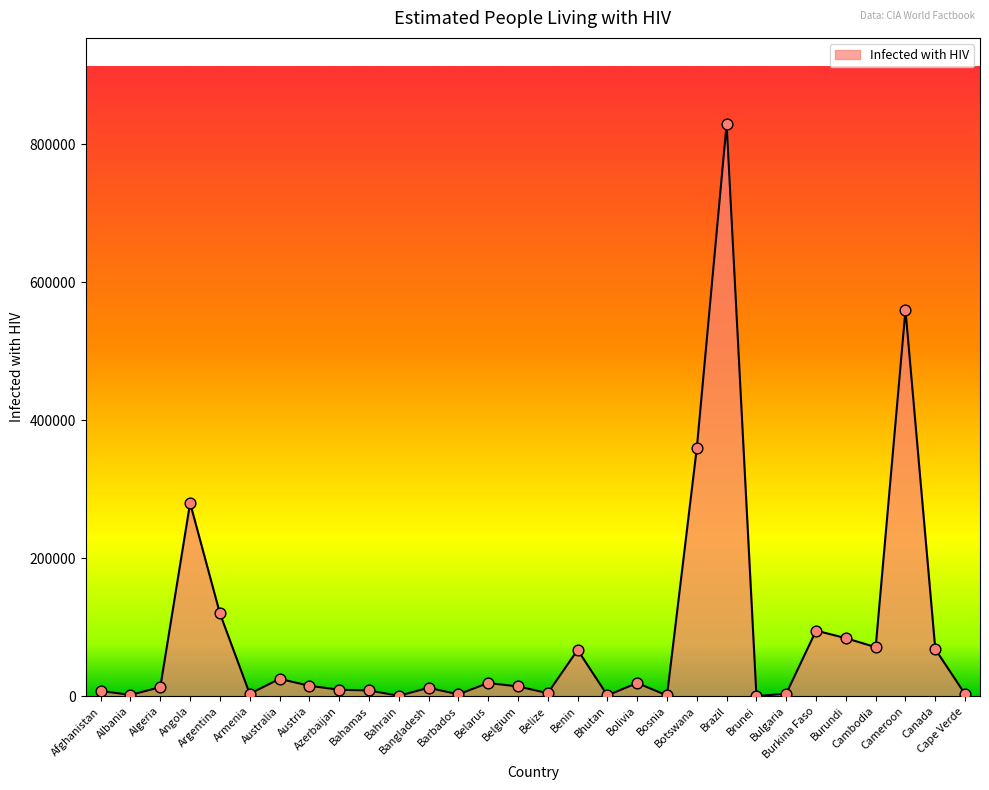

What is the maximum value shown in the chart?

830000